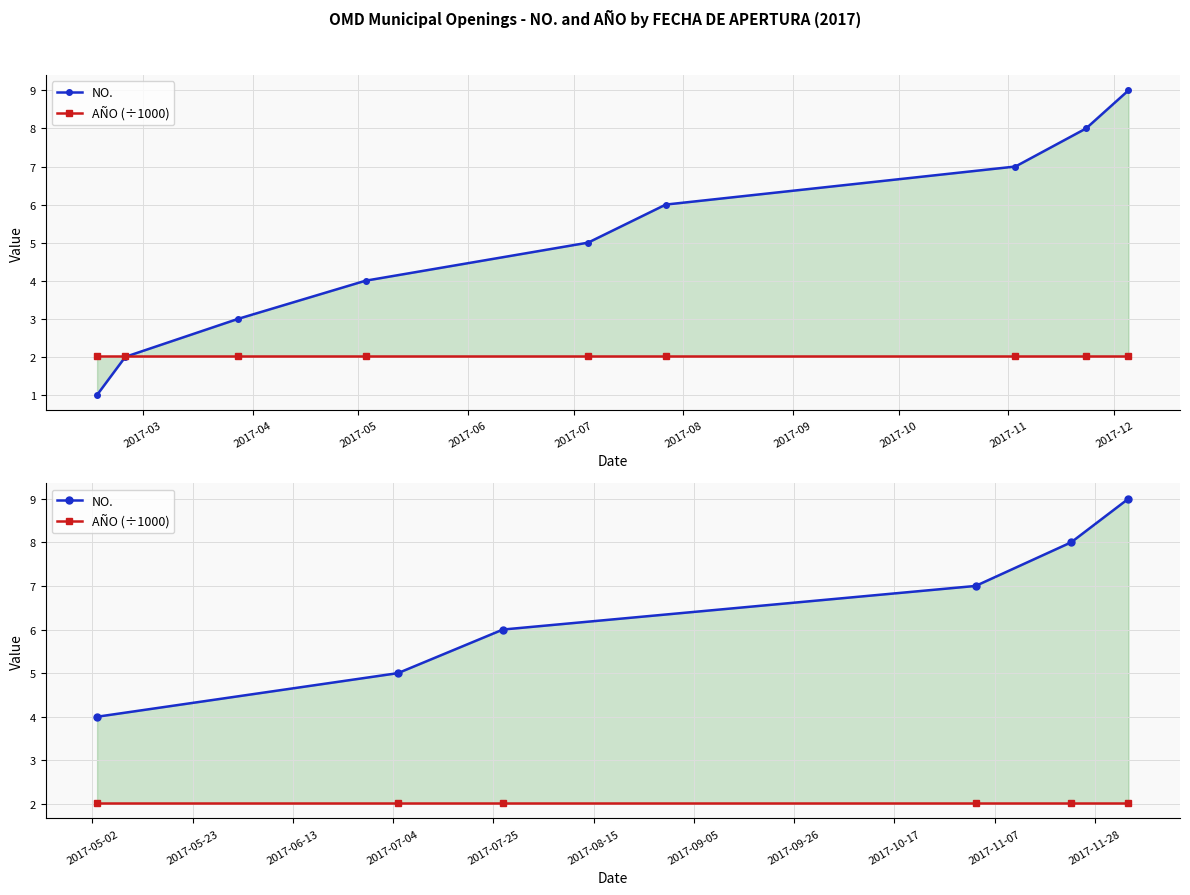

True or false: NO. and AÑO (÷1000) cross at least once.

False